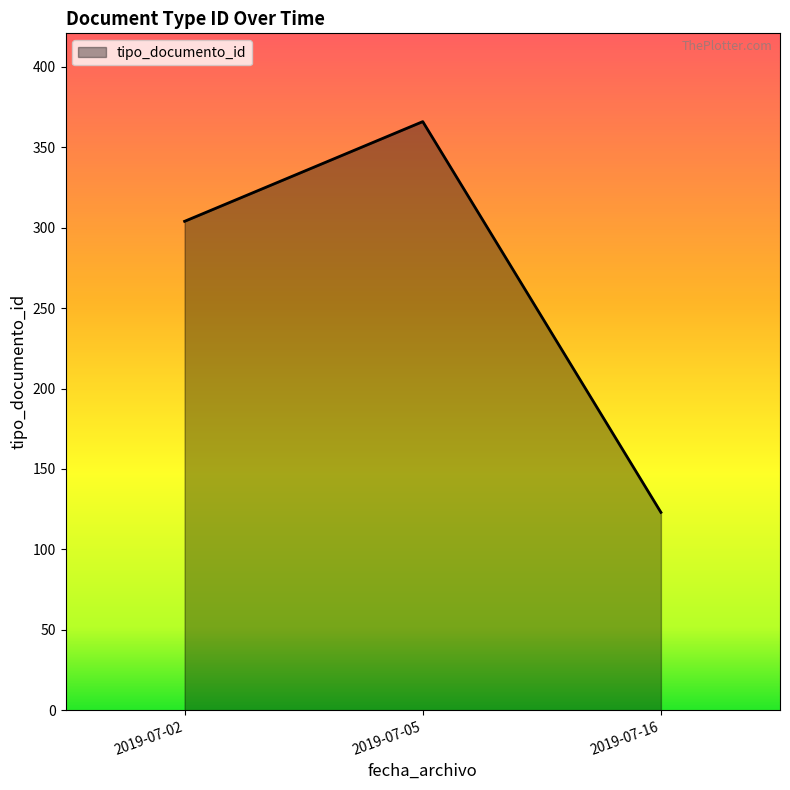

What is the difference between the values at 2019-07-16 and 2019-07-02?

181